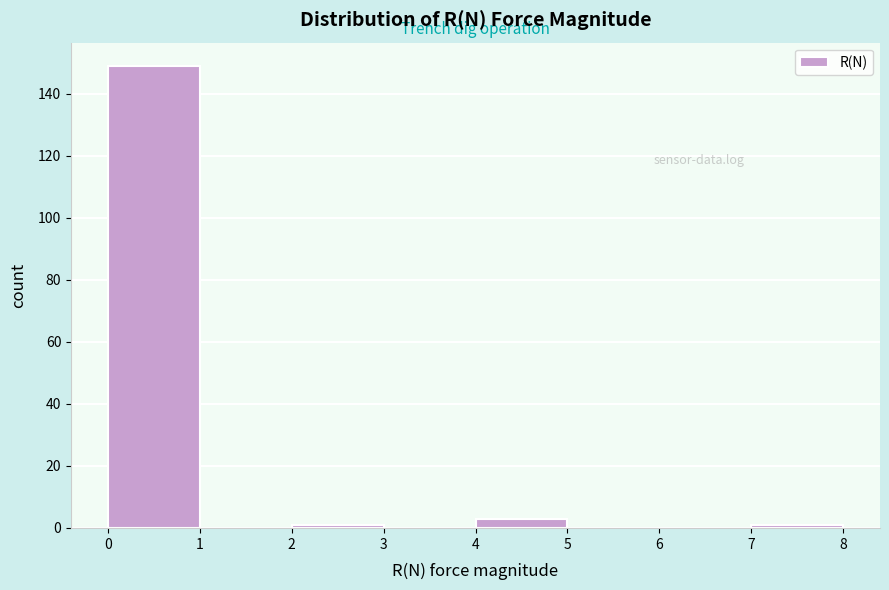

Over which range of the x-axis is the bar tallest?

0 to 1